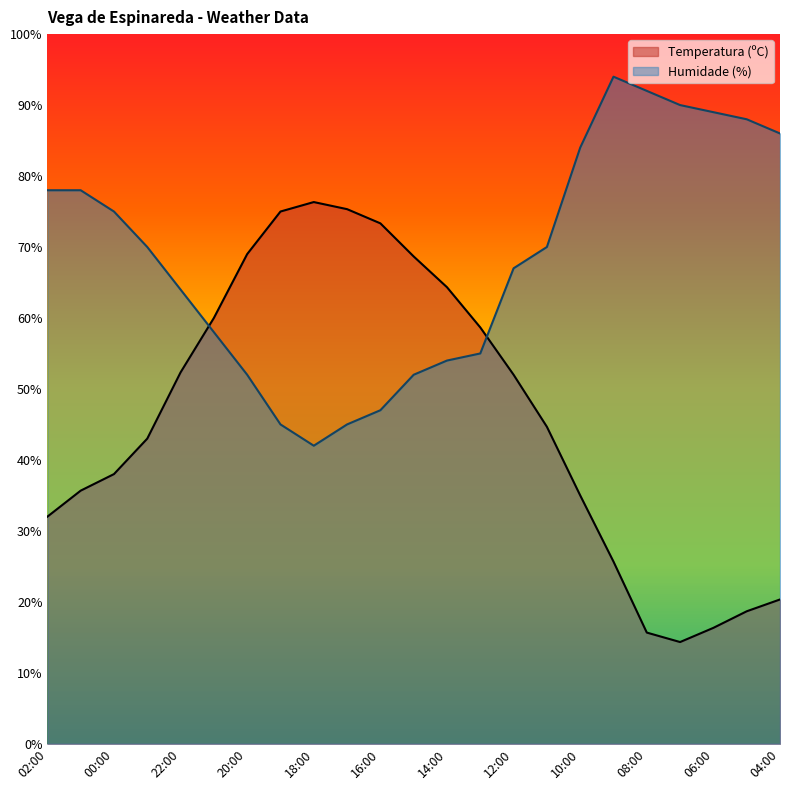

Between 01:00 and 11:00, which is larger?

11:00